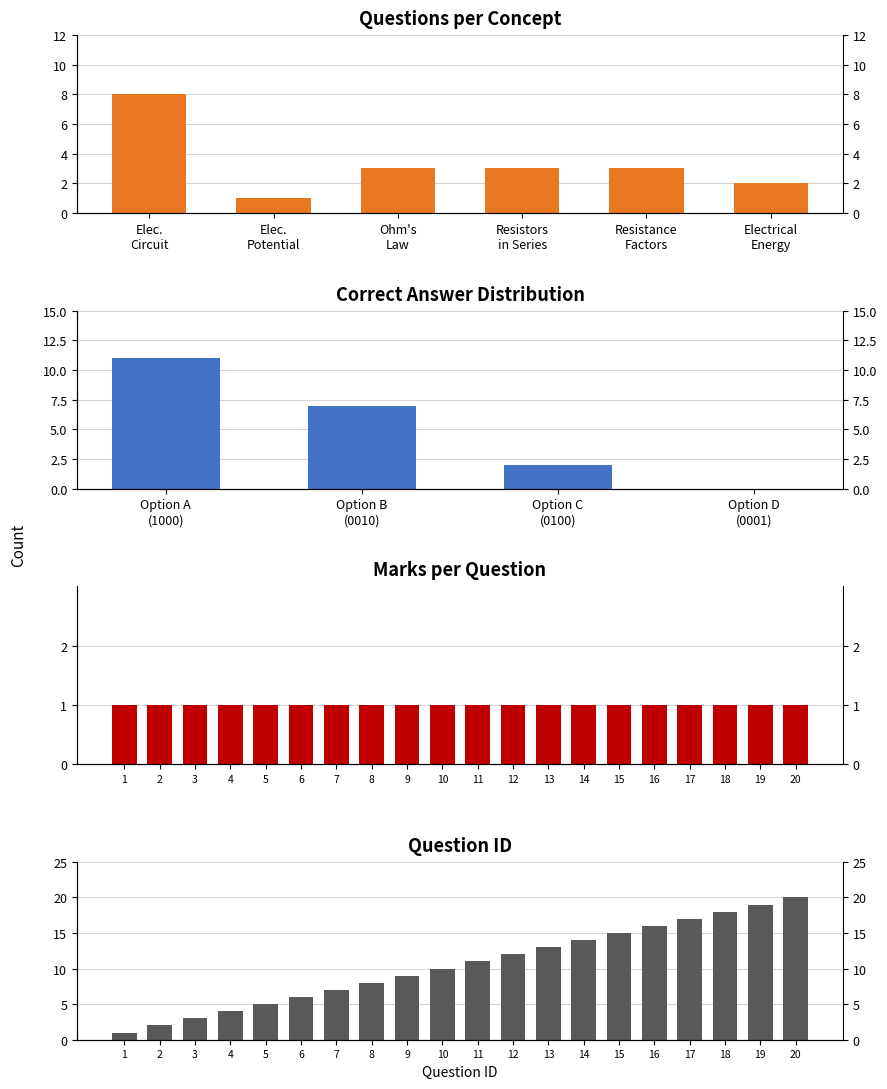

True or false: the data shows 3 at 10.

False